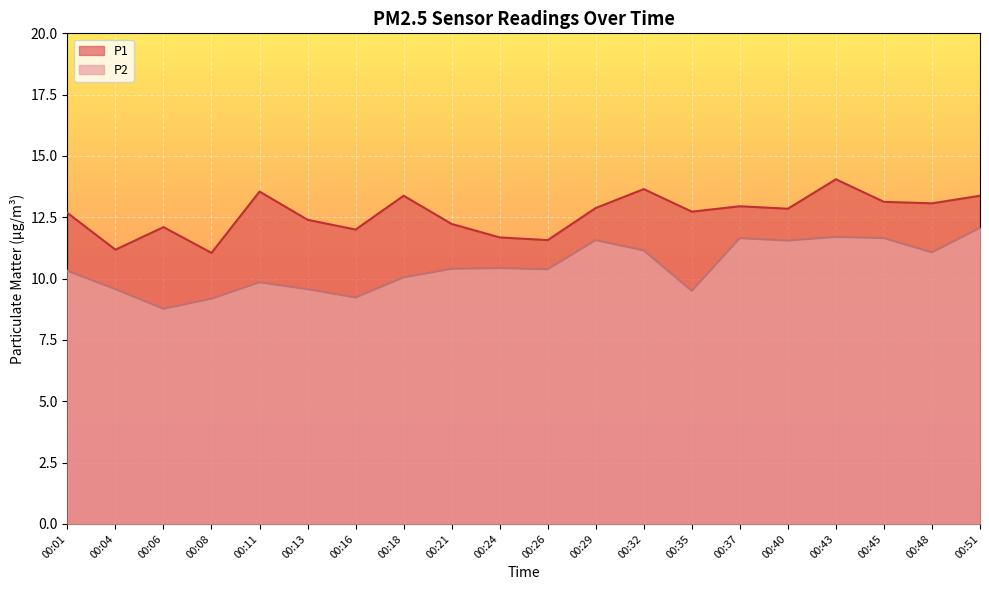

What is the difference between the highest and lowest values at 00:11?

3.7